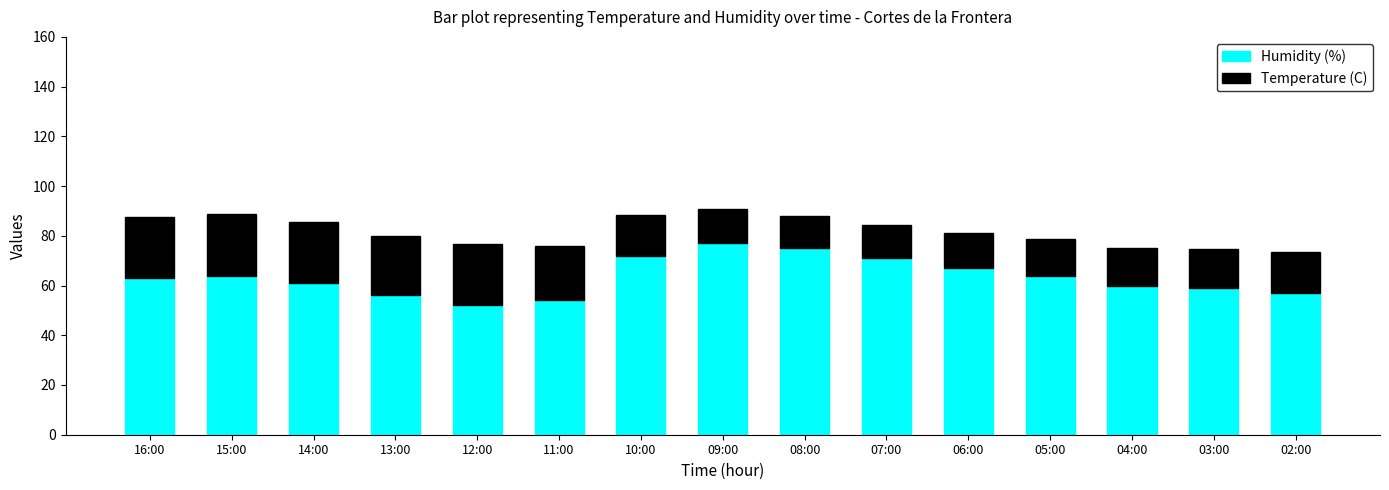

Reading left to right, list the values for the Humidity (%) series.

16:00=63.0	15:00=64.0	14:00=61.0	13:00=56.0	12:00=52.0	11:00=54.0	10:00=72.0	09:00=77.0	08:00=75.0	07:00=71.0	06:00=67.0	05:00=64.0	04:00=60.0	03:00=59.0	02:00=57.0